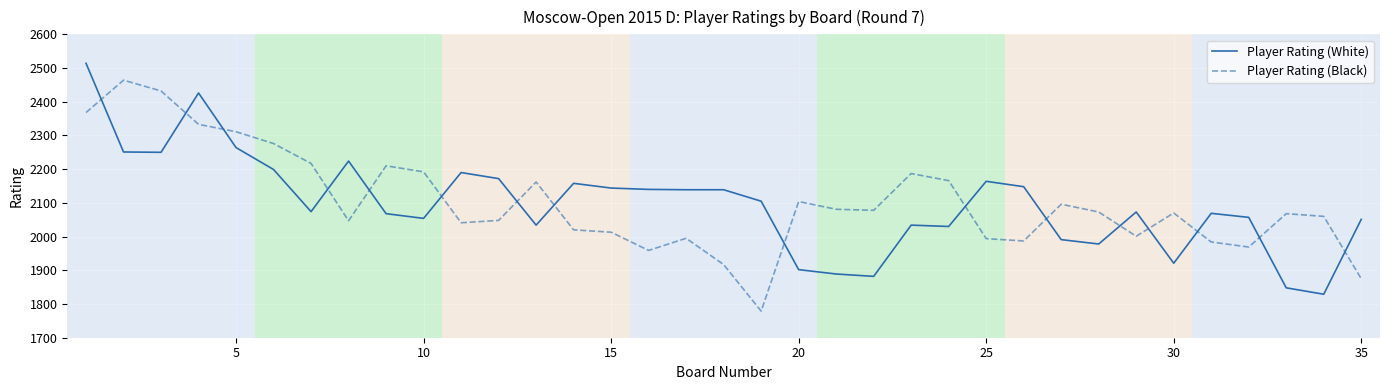

Rank the series by their maximum value, from lowest to highest.

Player Rating (Black), Player Rating (White)